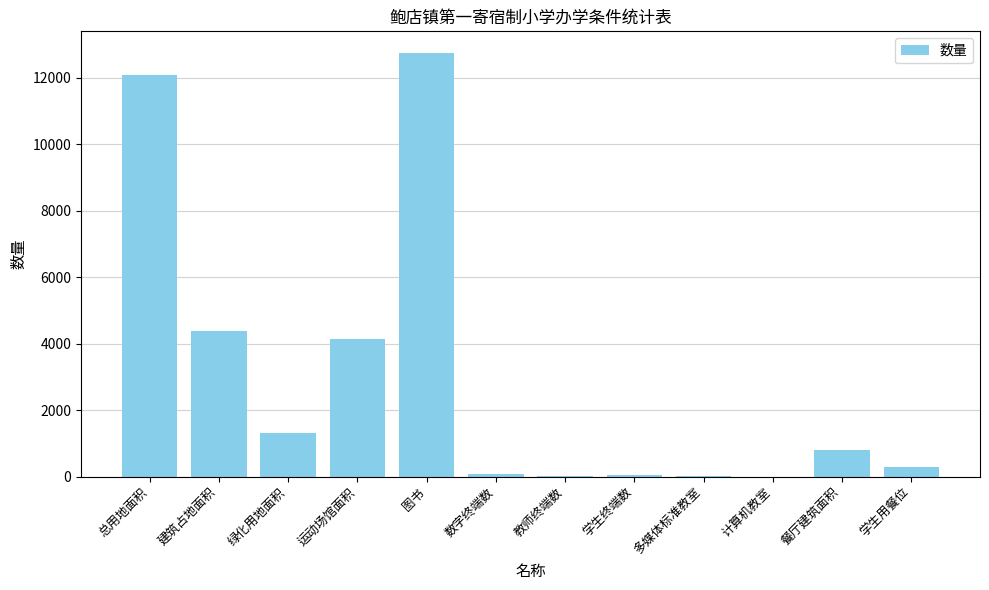

What is the sum of the values at 建筑占地面积 and 总用地面积?

16450